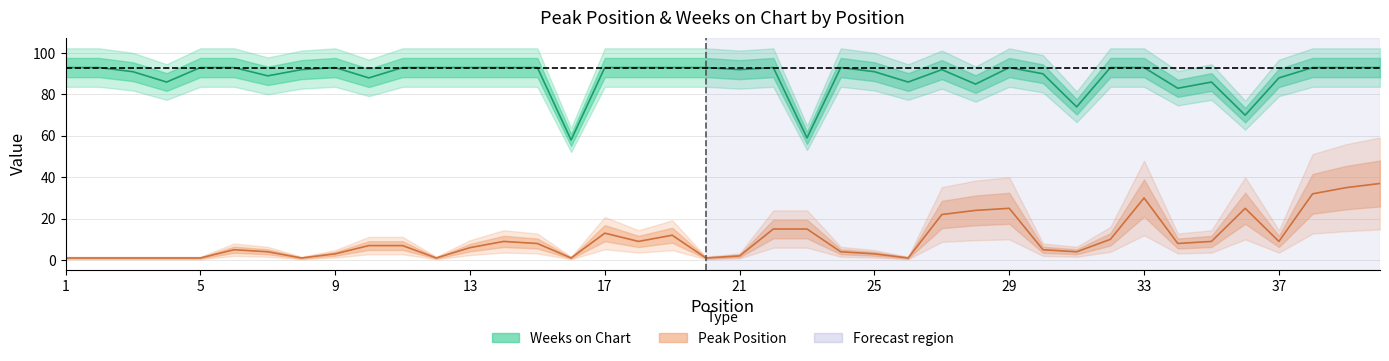

Which series changed the most between 29 and 35?

Peak Position